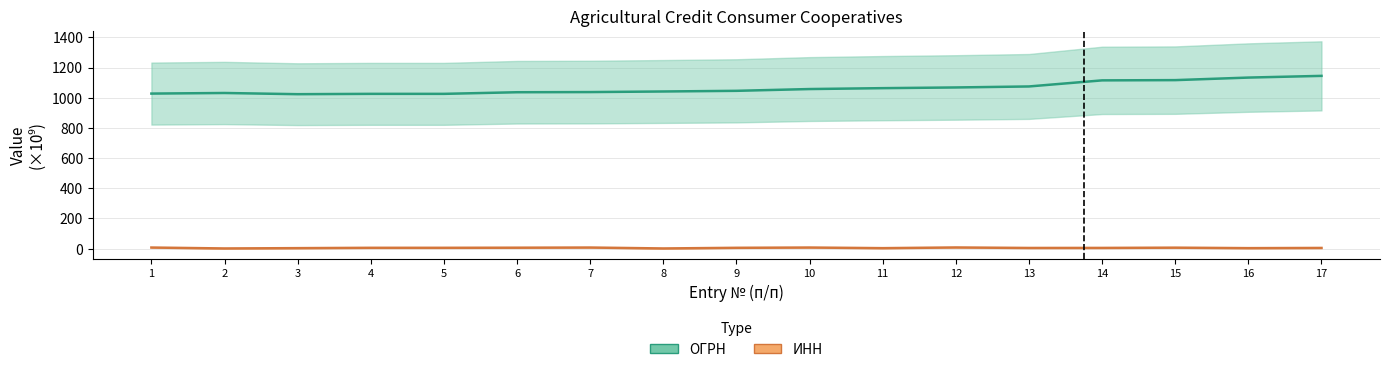

What are all the series names shown in the legend?

ОГРН, ИНН